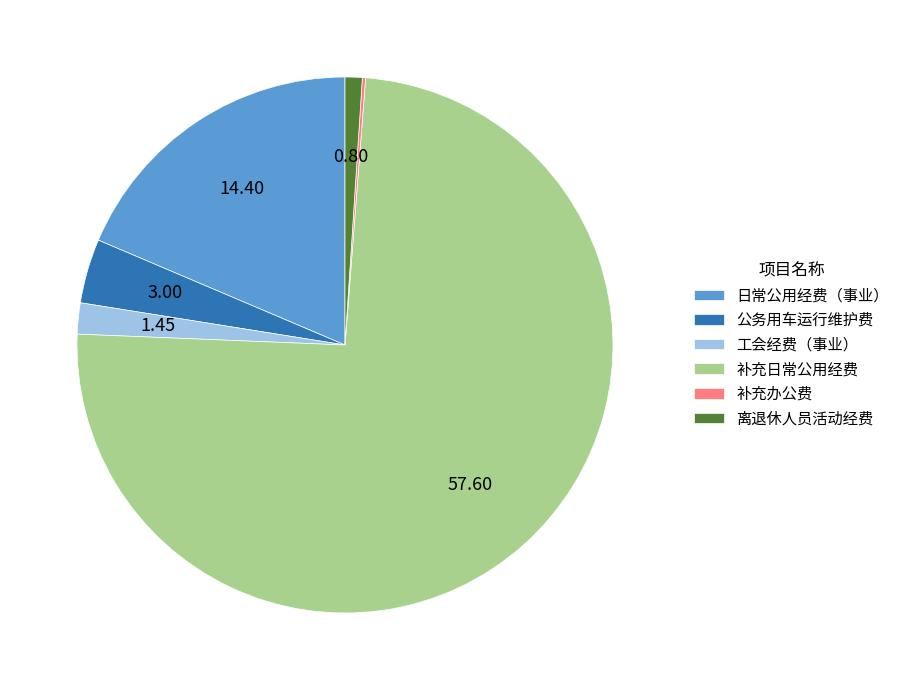

Is there a majority slice in this chart?

Yes